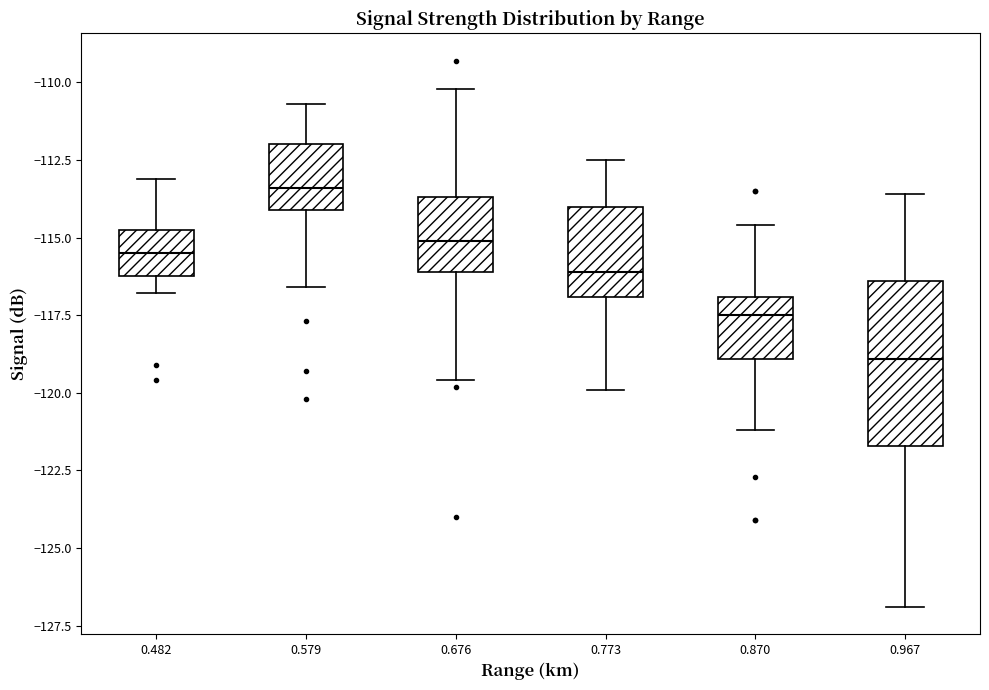

Comparing the boxes themselves (not the whiskers), which one is the tallest?

0.967